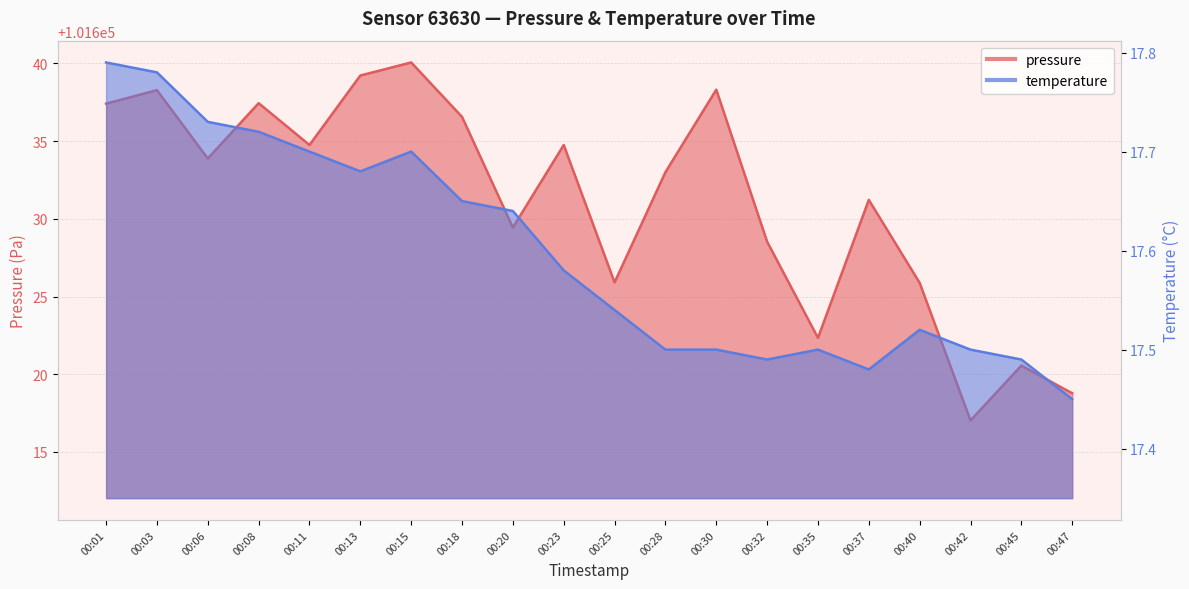

Which category has the lowest value in the pressure series?

00:42